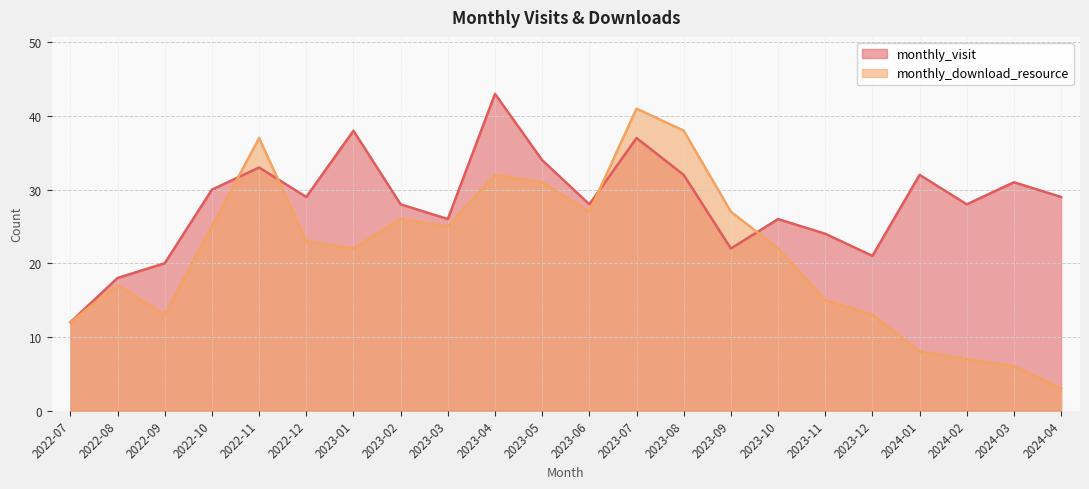

What are all the series names shown in the legend?

monthly_visit, monthly_download_resource